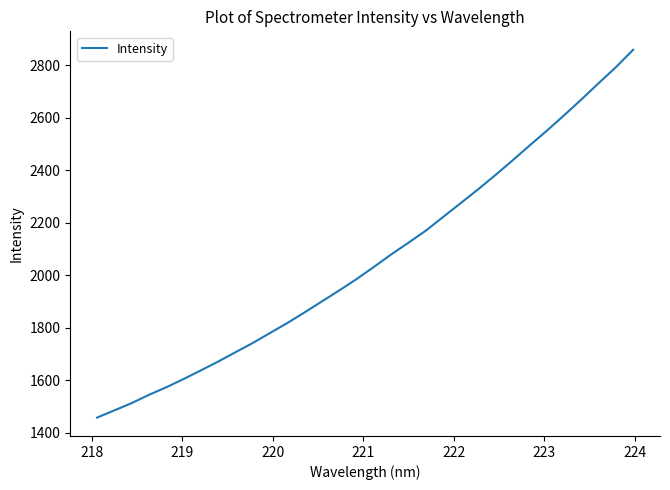

What is the smallest value displayed?

1457.3